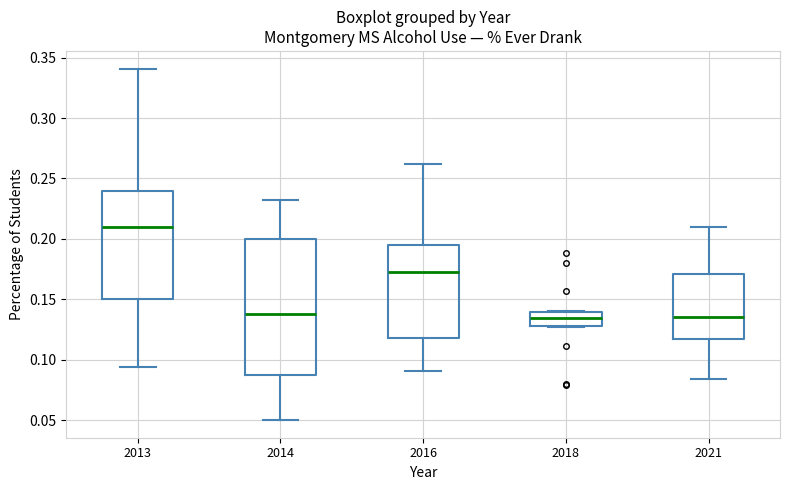

Reading left to right, read every box against the y-axis: the position of its median line, the range the box covers, and the ends of its whiskers. The values are not printed on the chart, so give them approximately, as read against the axis.

2013: median 0.210, box 0.150 to 0.240, whiskers 0.095 to 0.340
2014: median 0.140, box 0.085 to 0.200, whiskers 0.050 to 0.230
2016: median 0.175, box 0.120 to 0.195, whiskers 0.090 to 0.260
2018: median 0.135, box 0.130 to 0.140, whiskers 0.125 to 0.140
2021: median 0.135, box 0.120 to 0.170, whiskers 0.085 to 0.210